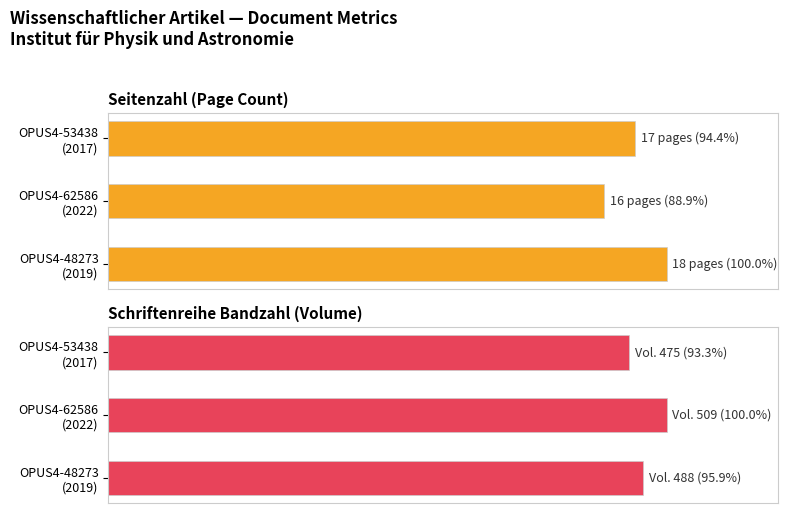

Reading left to right, list all the values displayed in this chart.

Seitenzahl: 100.0	88.9	94.4
Schriftenreihe Bandzahl: 95.9	100.0	93.3